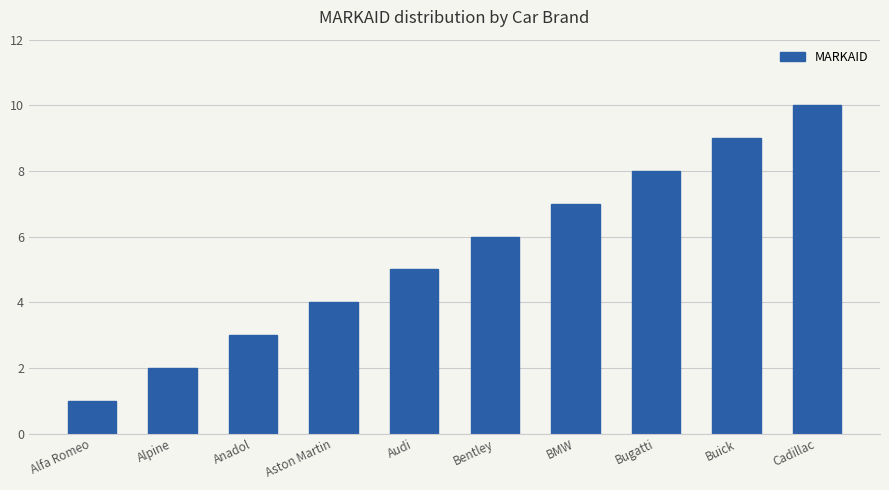

What is the value of the 8th bar from the left?

8